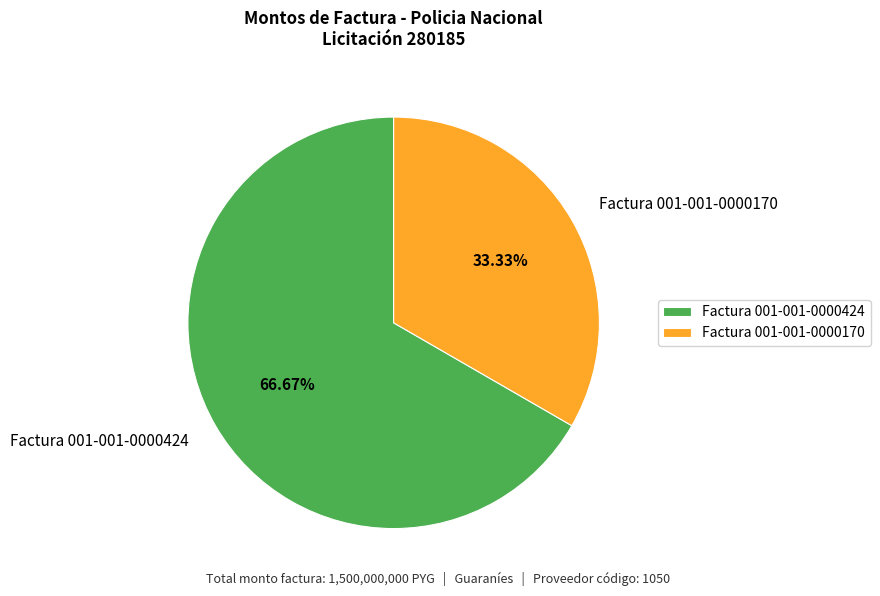

What percentage is the Factura 001-001-0000170 slice, to the nearest percent?

33%